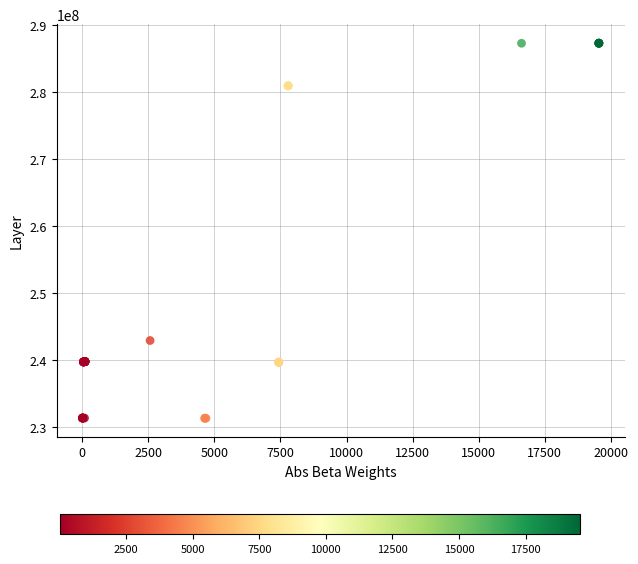

What Y value in the scatter plot is closest to 259316908?

242931766